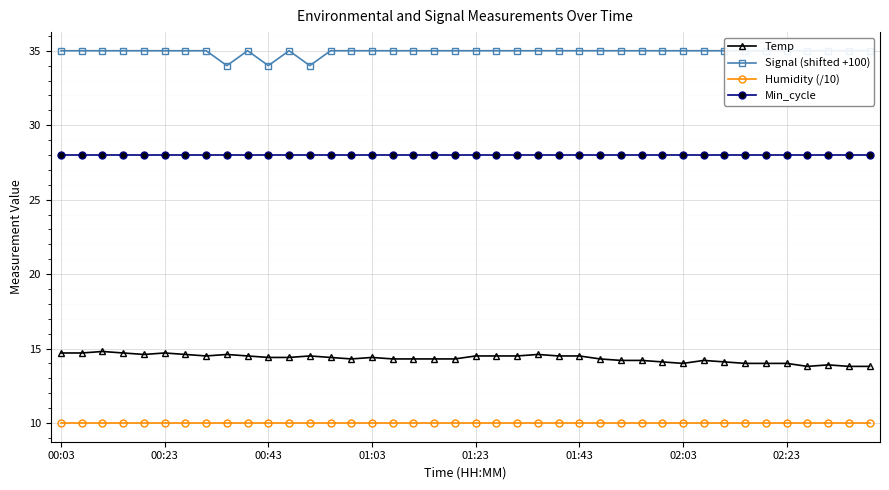

Which series has the largest total across all categories?

Signal (shifted +100)